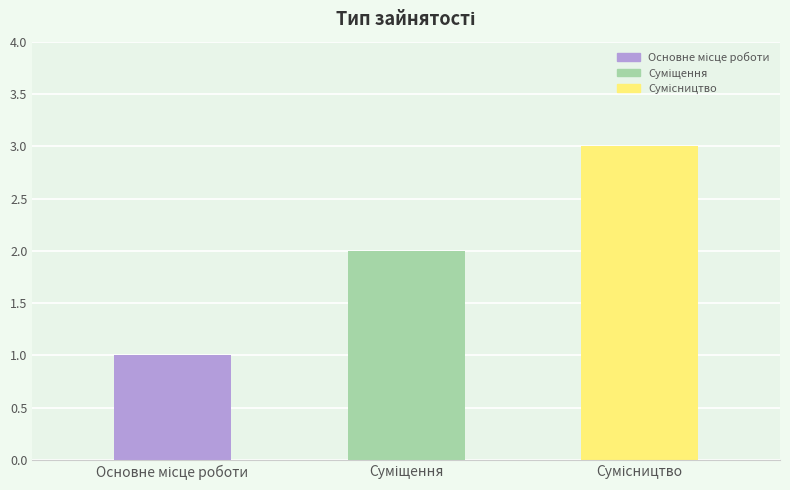

What is the maximum value shown in the chart?

3